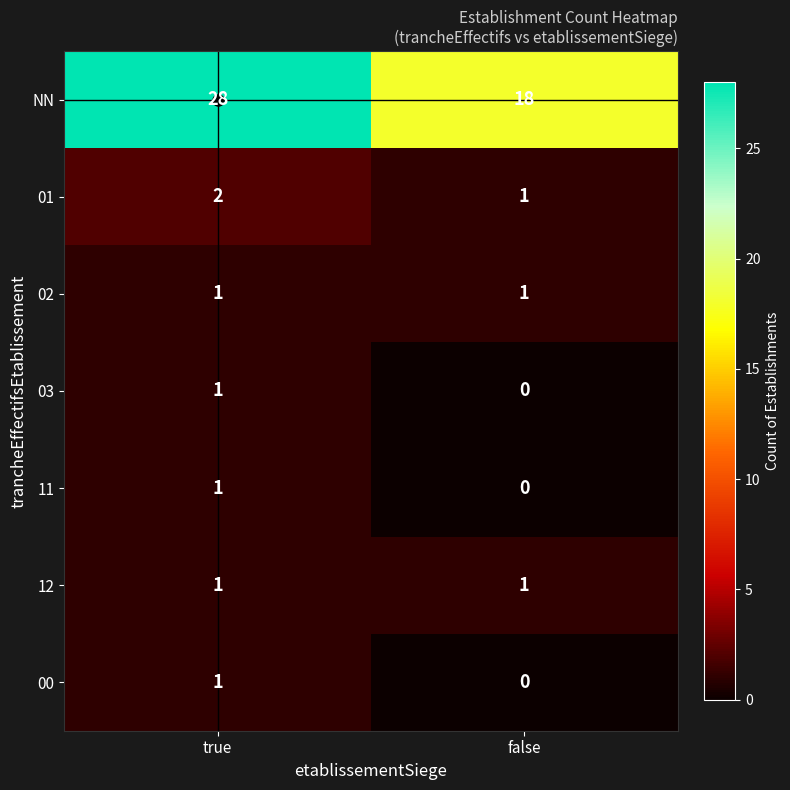

Which series has the largest total across all categories?

NN